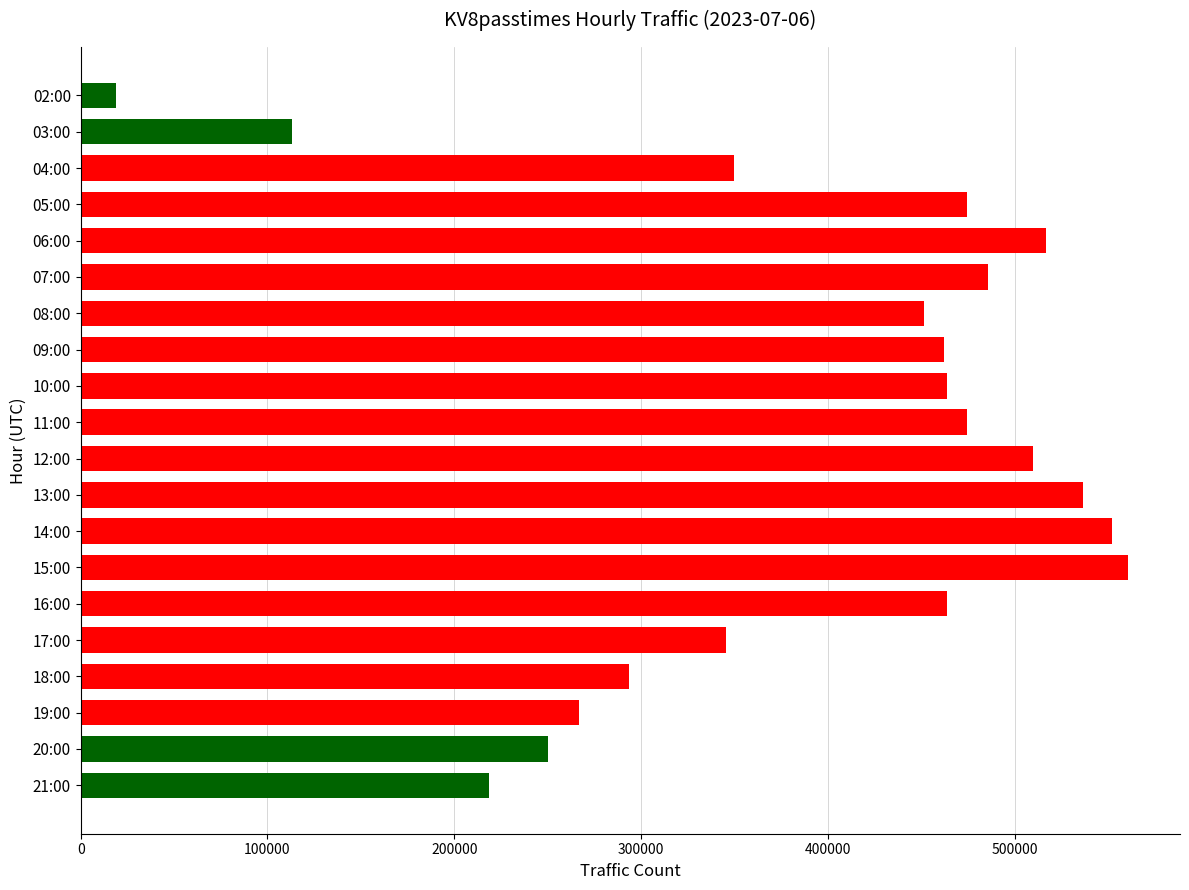

What is the ratio of the value at 06:00 to the value at 17:00?

1.5